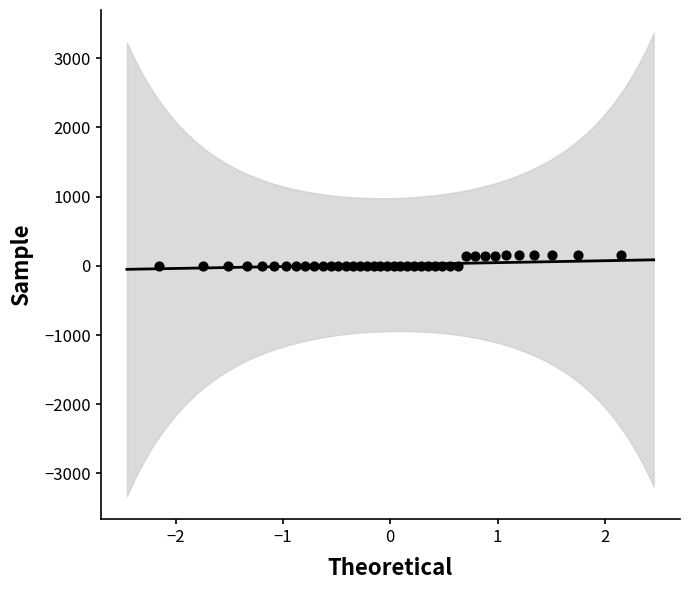

What is the range of X values (max minus min)?

4.3